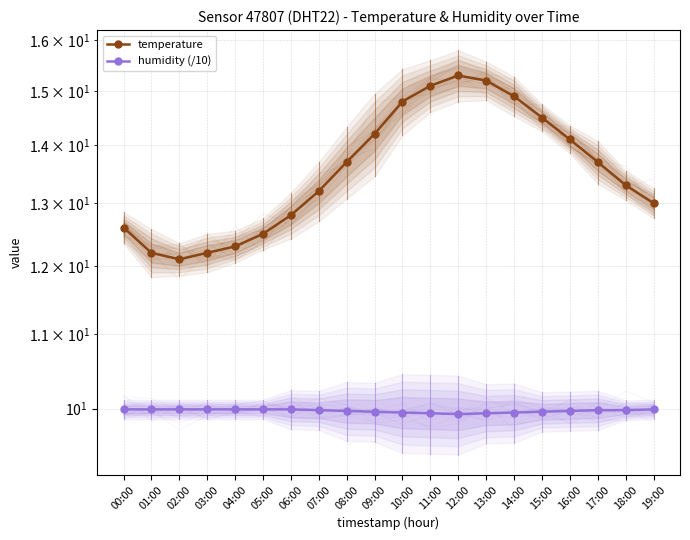

What is the label of the 13th point from the left?

12:00